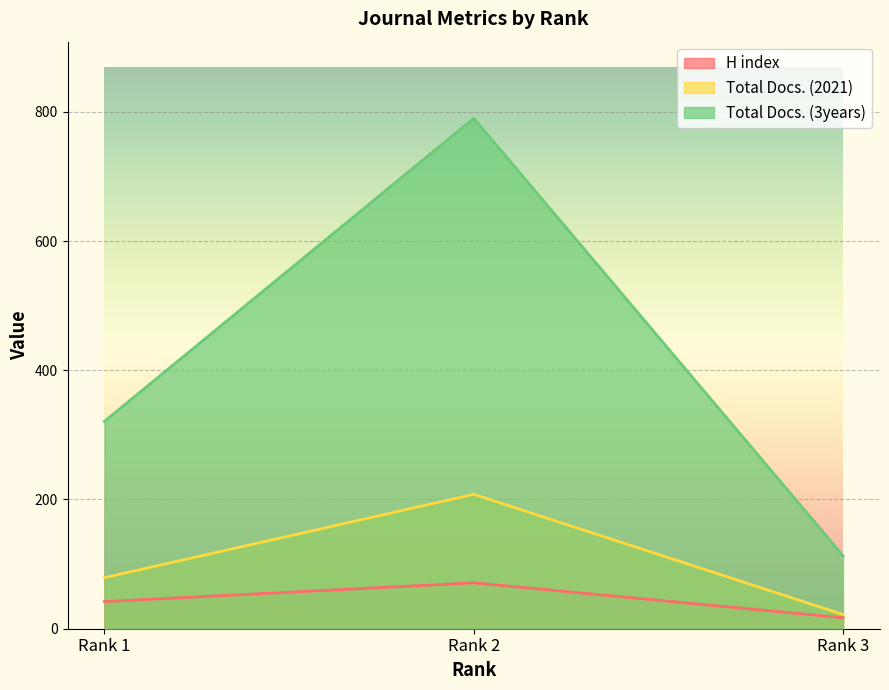

The Total Docs. (2021) series shows 208 at Rank 2. True or false?

True